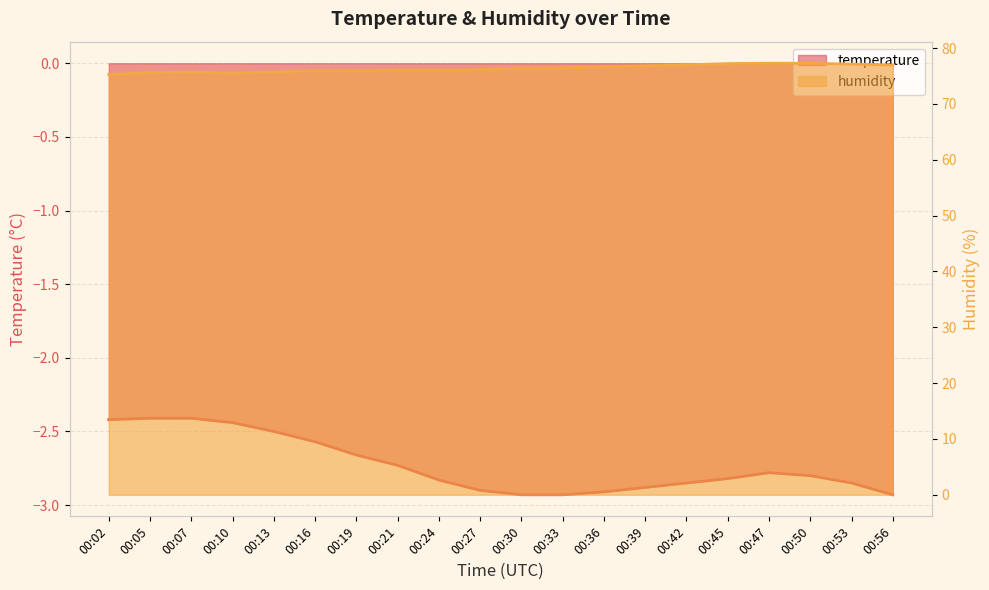

Which label corresponds to the smallest value in the chart?

00:30